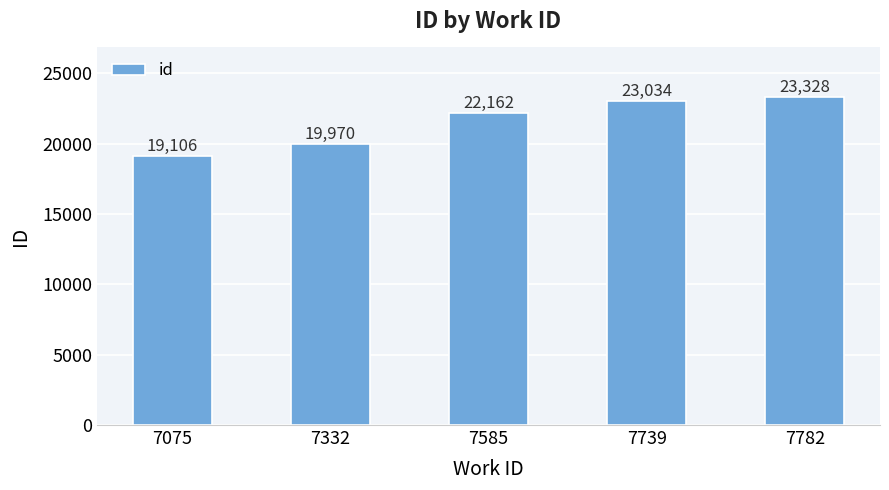

What is the difference between the maximum and minimum values?

4222